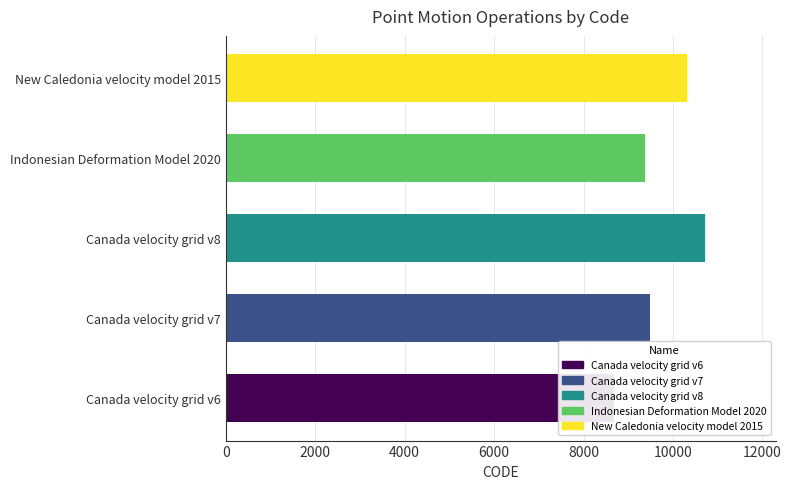

The value at Canada velocity grid v6 is 8676. True or false?

True